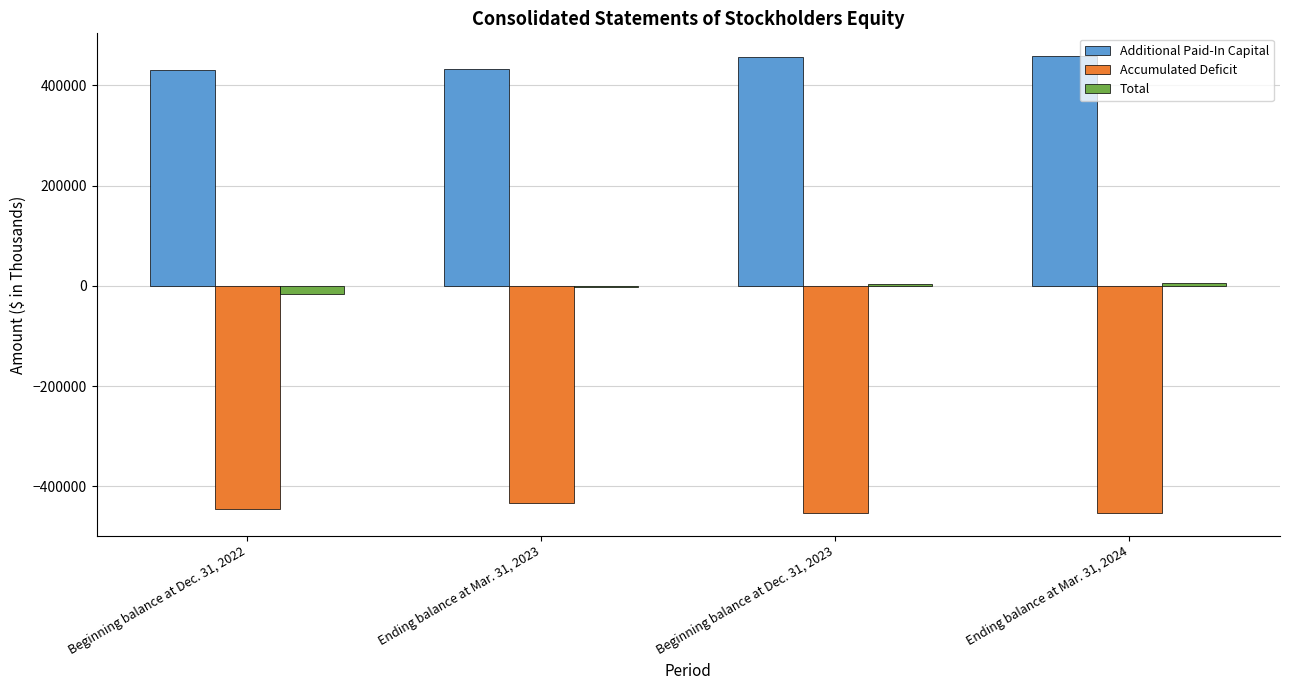

Does the chart contain stacked bars?

No